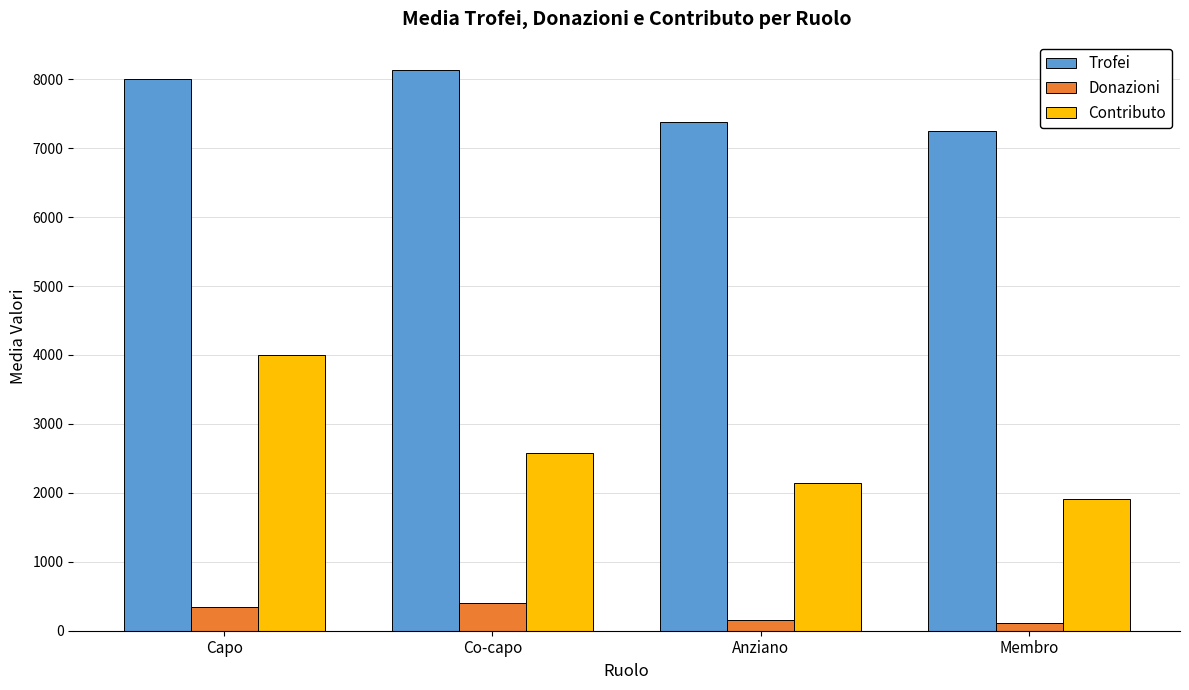

How many data points in Contributo are less than 2582?

2